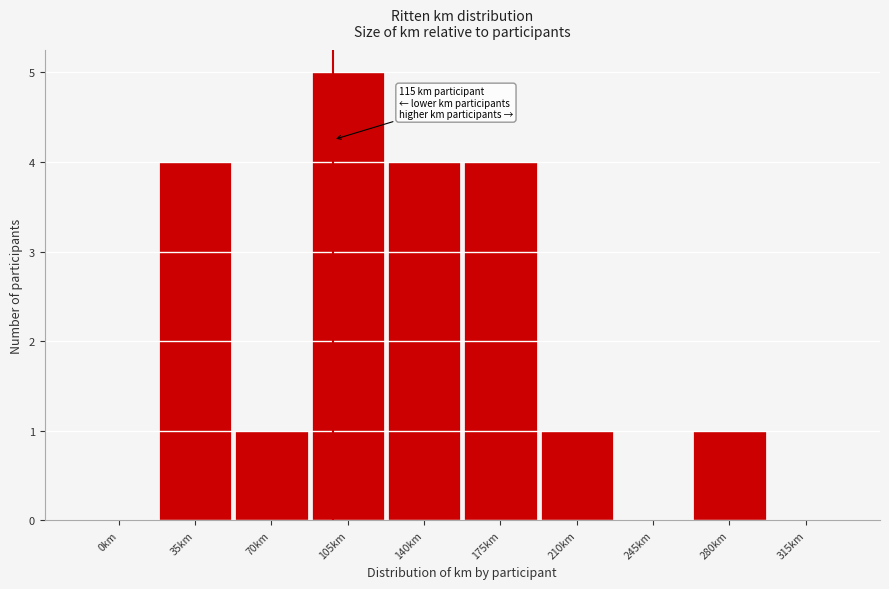

Reading right to left, what are all the values shown in this chart?

315km=0	280km=1	245km=0	210km=1	175km=4	140km=4	105km=5	70km=1	35km=4	0km=0